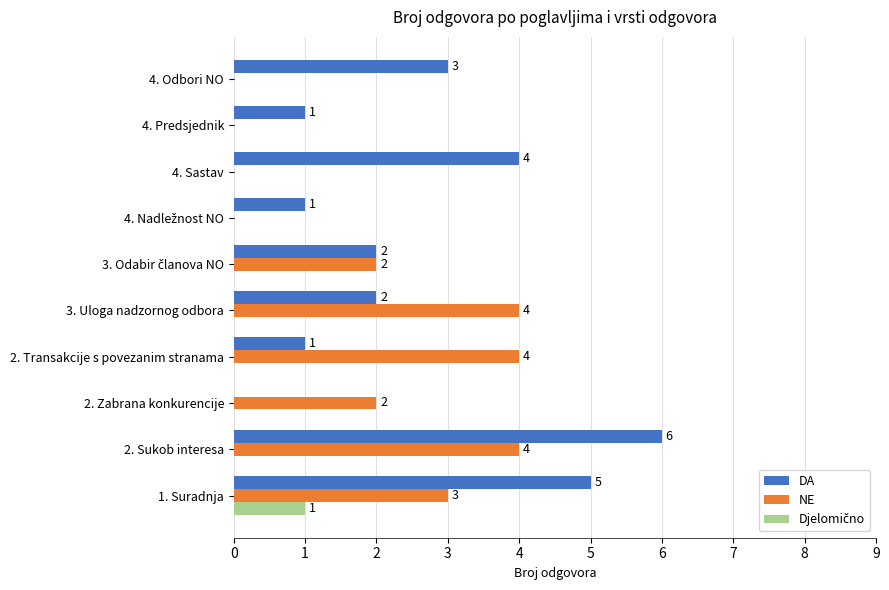

At which category does the chart reach its peak across all series?

2. Sukob interesa